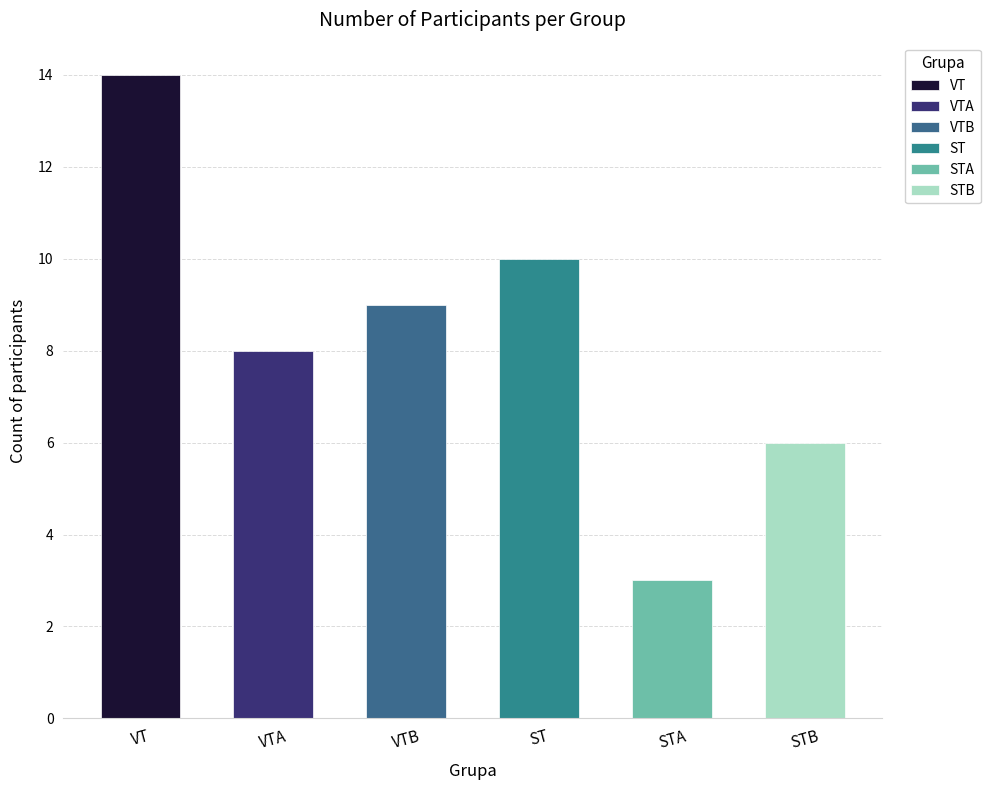

Are the bars horizontal?

No